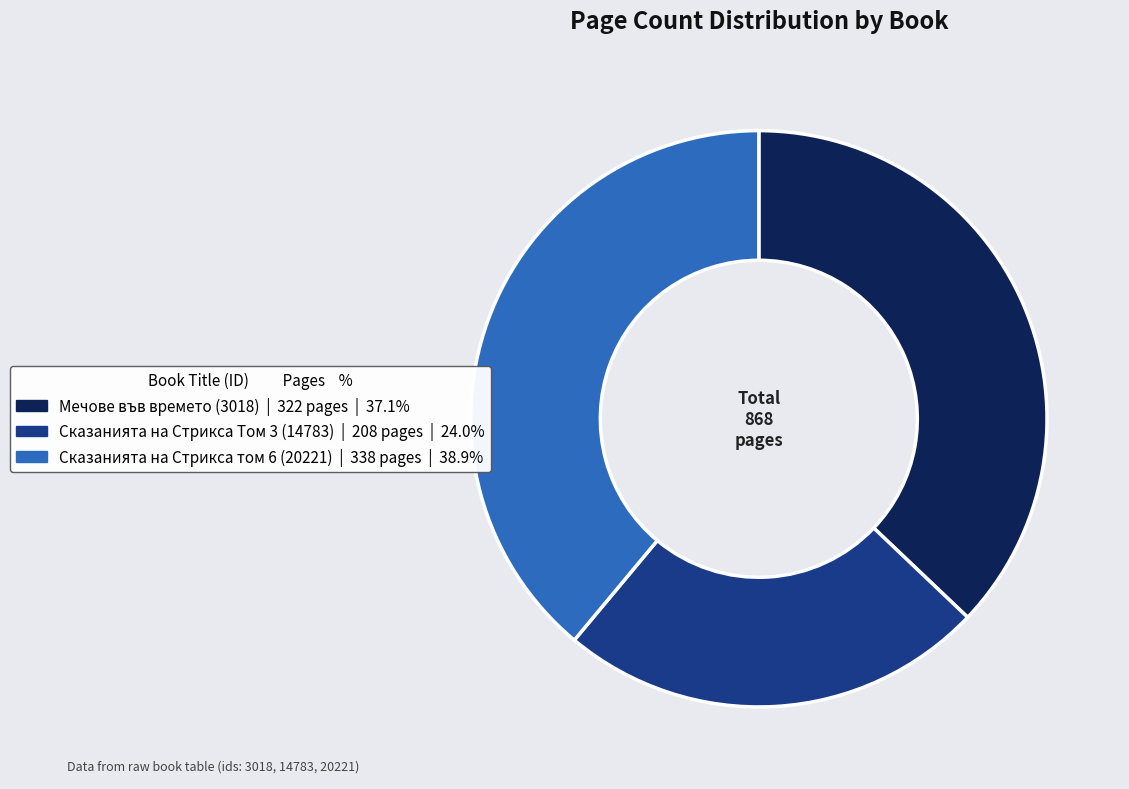

Between Сказанията на Стрикса том 6 (20221) and Мечове във времето (3018), which is larger?

Сказанията на Стрикса том 6 (20221)